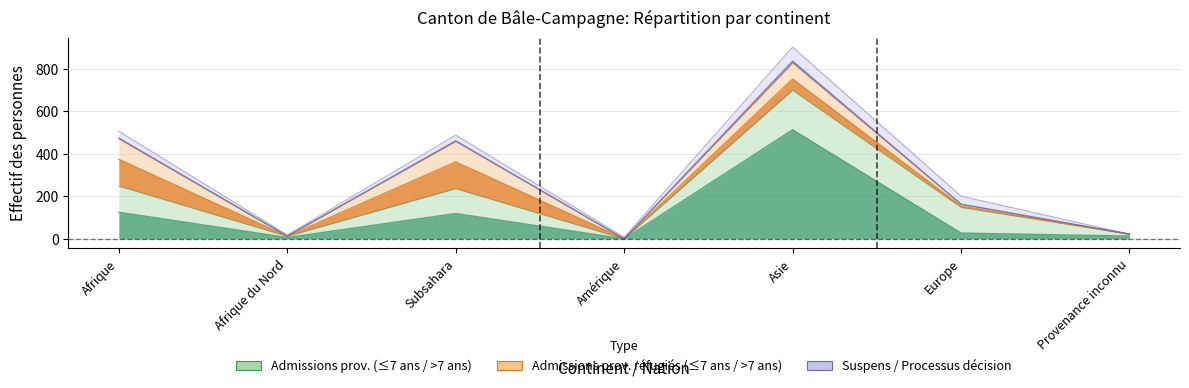

What is the difference between the maximum and minimum values in the Admissions prov. réfugiés ≤ 7 ans series?

126